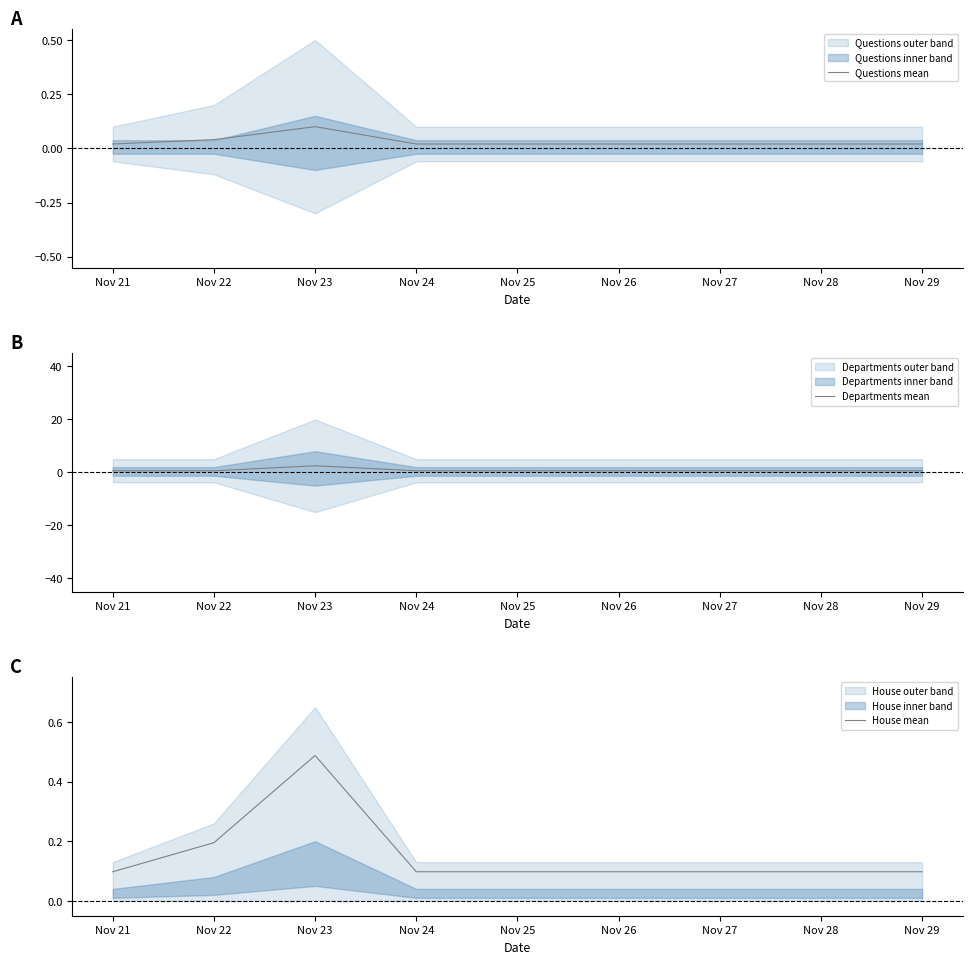

The value of House mean at Nov 24 is 0.1. True or false?

True